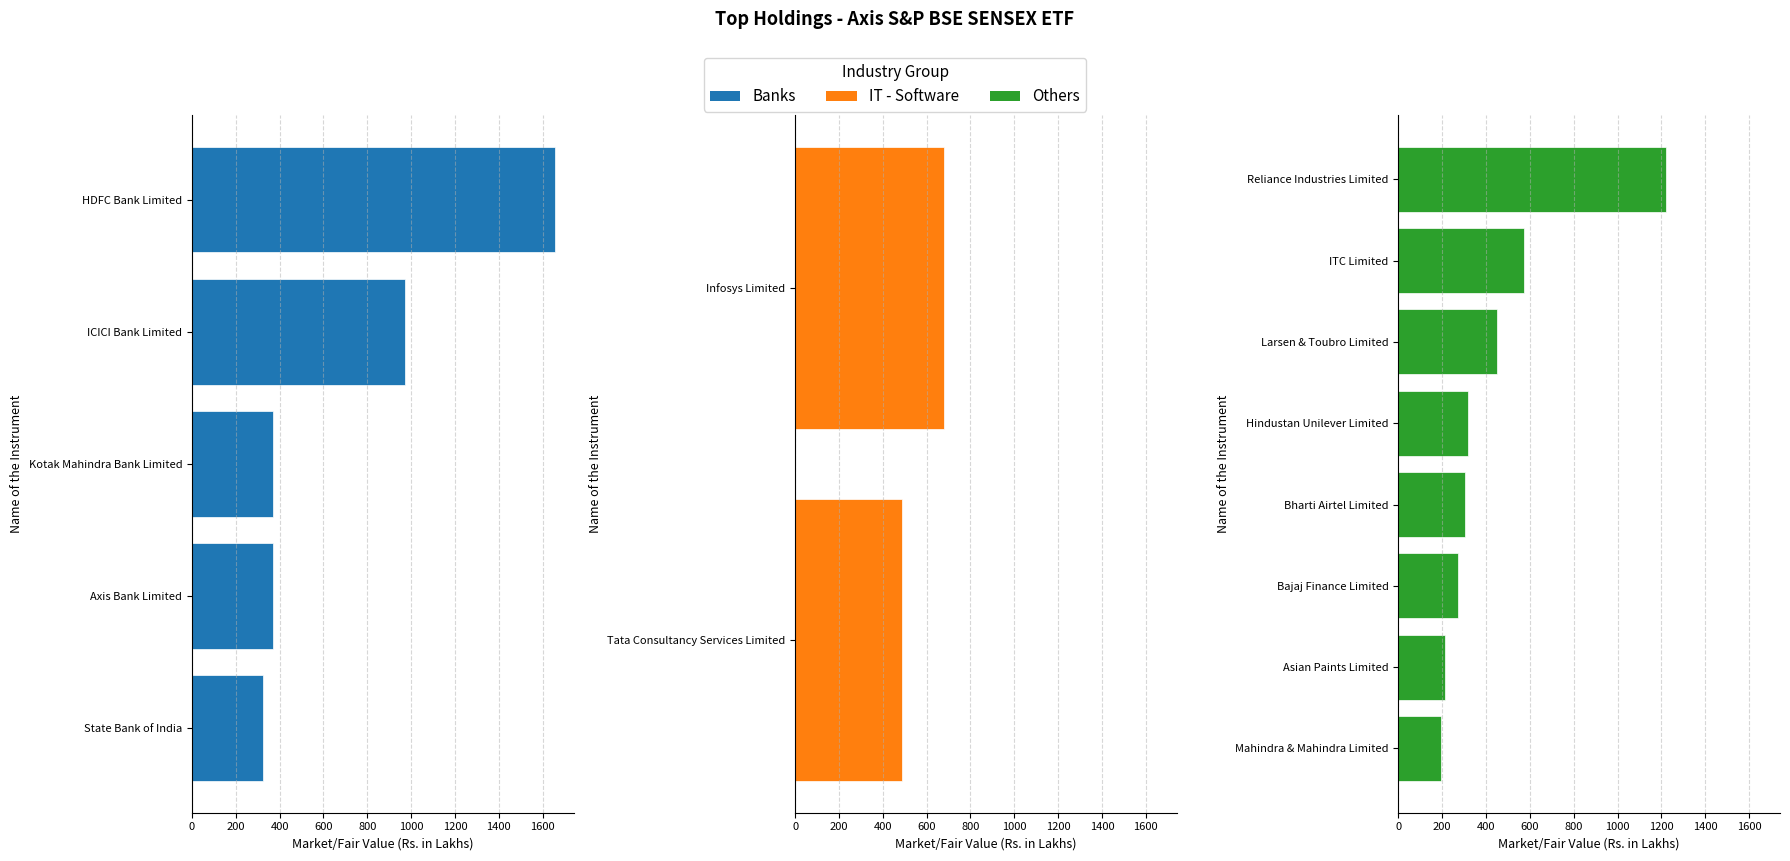

How many data points in Market/Fair Value (Rs. in Lakhs) are above 369?

8